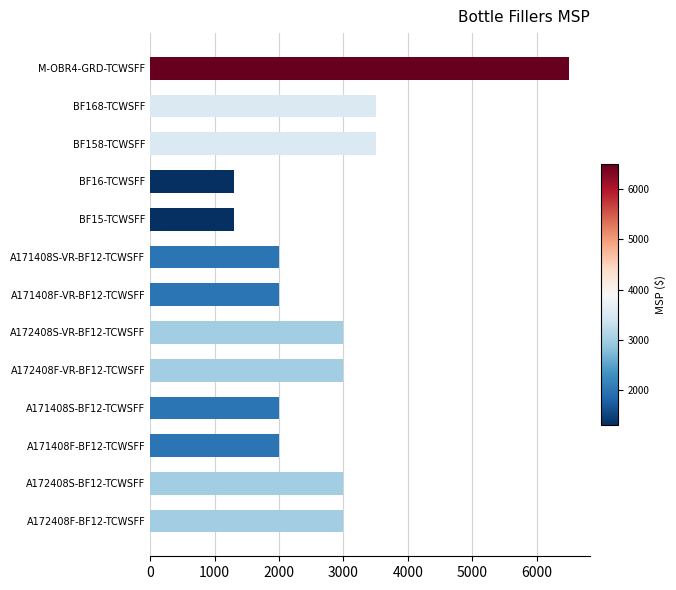

What is the change in value from A171408F-BF12-TCWSFF to BF158-TCWSFF?

+1500.0